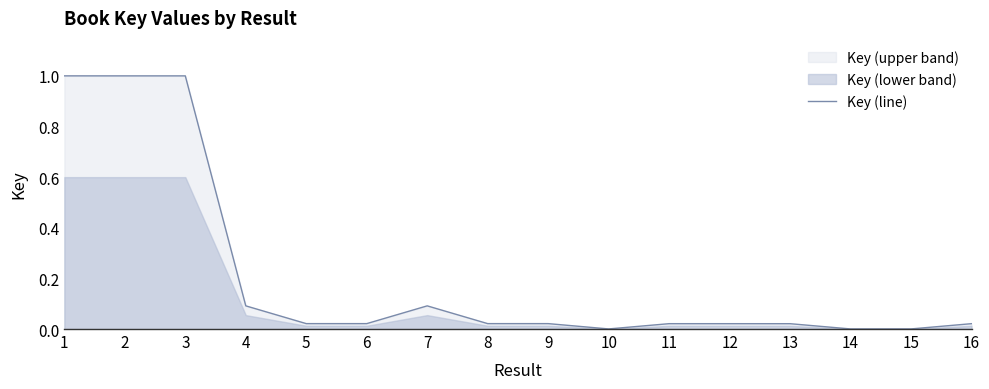

List the labels in order of value, smallest first.

14, 10, 15, 13, 16, 12, 11, 8, 5, 9, 6, 7, 4, 2, 3, 1